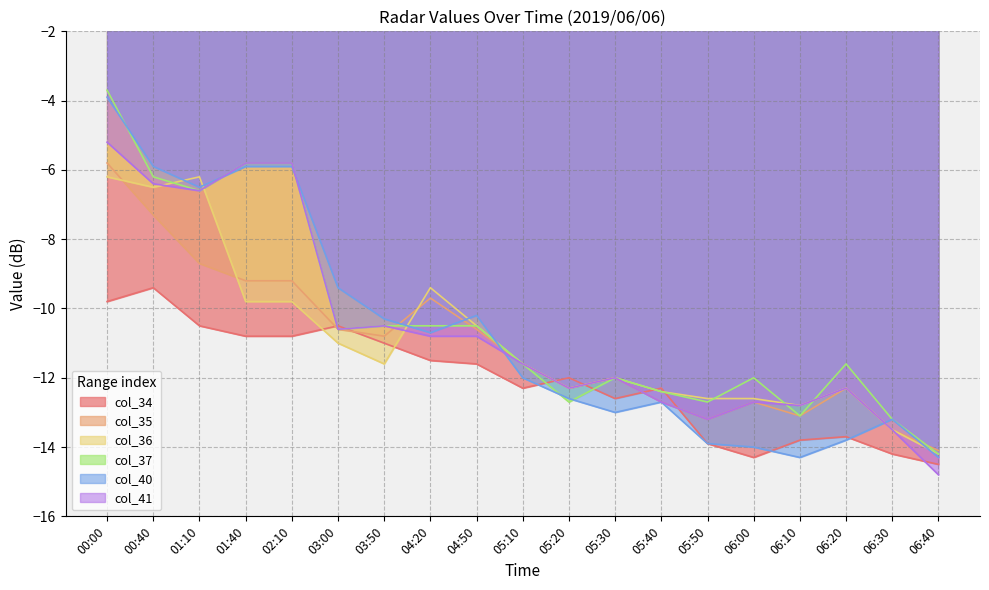

Reading left to right, what are all the values shown in this chart?

col_34: 00:00=-9.8	00:40=-9.4	01:10=-10.5	01:40=-10.8	02:10=-10.8	03:00=-10.5	03:50=-11.0	04:20=-11.5	04:50=-11.6	05:10=-12.3	05:20=-12.0	05:30=-12.6	05:40=-12.3	05:50=-13.9	06:00=-14.3	06:10=-13.8	06:20=-13.7	06:30=-14.2	06:40=-14.5
col_35: 00:00=-5.8	00:40=-7.3	01:10=-8.7	01:40=-9.2	02:10=-9.2	03:00=-10.6	03:50=-10.8	04:20=-9.7	04:50=-10.6	05:10=-11.6	05:20=-12.3	05:30=-12.0	05:40=-12.7	05:50=-13.2	06:00=-12.7	06:10=-13.1	06:20=-12.3	06:30=-13.5	06:40=-14.1
col_36: 00:00=-6.2	00:40=-6.5	01:10=-6.2	01:40=-9.8	02:10=-9.8	03:00=-11.0	03:50=-11.6	04:20=-9.4	04:50=-10.5	05:10=-11.6	05:20=-12.3	05:30=-12.0	05:40=-12.4	05:50=-12.6	06:00=-12.6	06:10=-12.8	06:20=-12.3	06:30=-13.5	06:40=-14.2
col_37: 00:00=-3.7	00:40=-6.2	01:10=-6.6	01:40=-5.8	02:10=-5.8	03:00=-10.6	03:50=-10.5	04:20=-10.5	04:50=-10.5	05:10=-11.6	05:20=-12.7	05:30=-12.0	05:40=-12.4	05:50=-12.7	06:00=-12.0	06:10=-13.1	06:20=-11.6	06:30=-13.2	06:40=-14.2
col_40: 00:00=-3.9	00:40=-5.9	01:10=-6.5	01:40=-5.9	02:10=-5.9	03:00=-9.4	03:50=-10.3	04:20=-10.7	04:50=-10.2	05:10=-12.0	05:20=-12.6	05:30=-13.0	05:40=-12.7	05:50=-13.9	06:00=-14.0	06:10=-14.3	06:20=-13.8	06:30=-13.2	06:40=-14.3
col_41: 00:00=-5.2	00:40=-6.4	01:10=-6.6	01:40=-5.8	02:10=-5.8	03:00=-10.6	03:50=-10.5	04:20=-10.8	04:50=-10.8	05:10=-11.6	05:20=-12.3	05:30=-12.0	05:40=-12.7	05:50=-13.2	06:00=-12.7	06:10=-12.8	06:20=-12.3	06:30=-13.5	06:40=-14.8